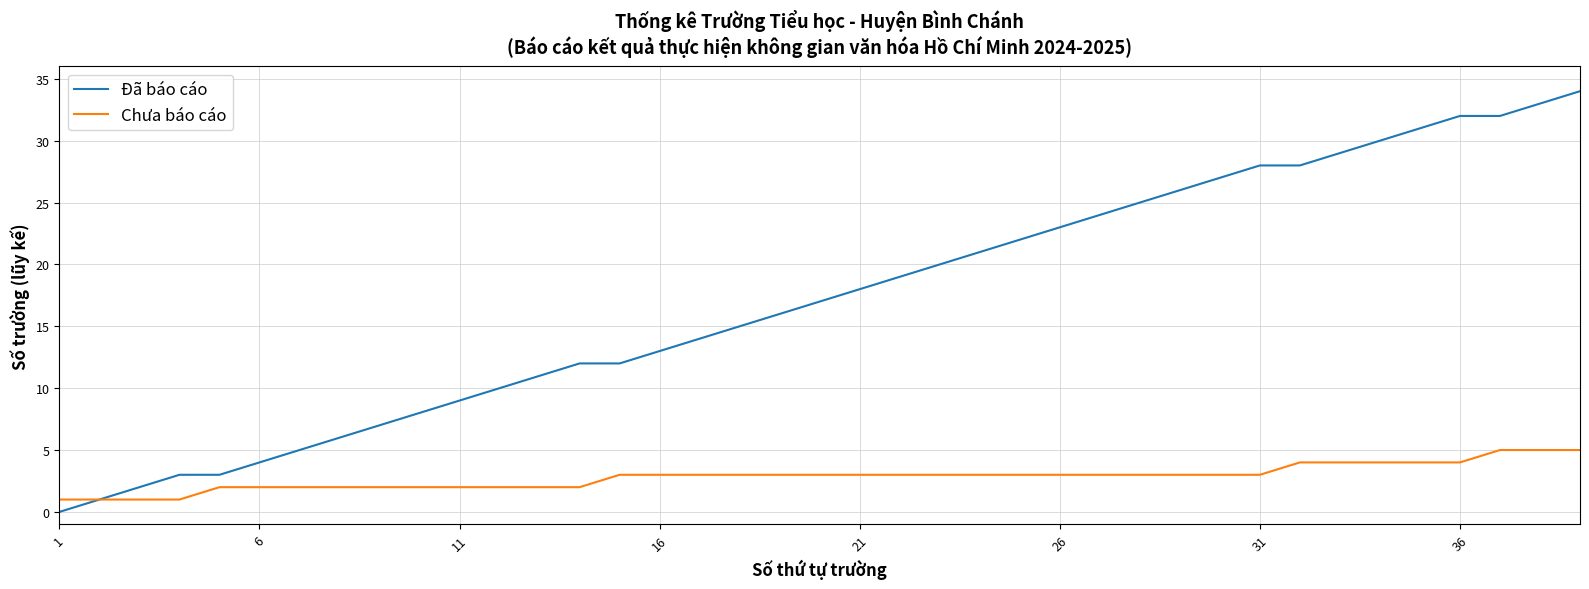

List the series in order of their peak value, highest first.

Đã báo cáo, Chưa báo cáo